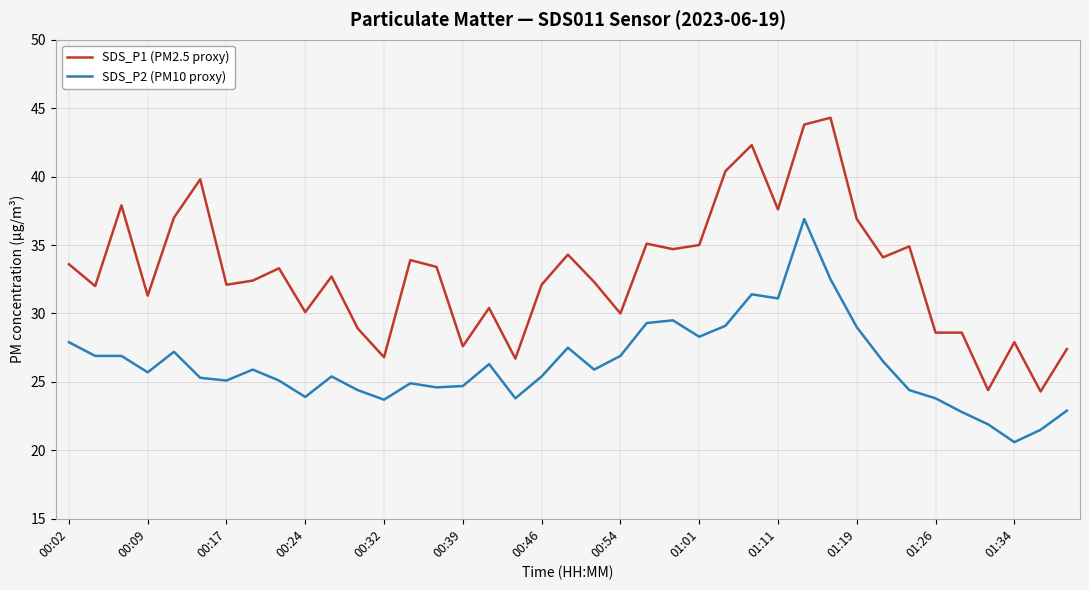

Rank the series by their maximum value, from highest to lowest.

SDS_P1 (PM2.5 proxy), SDS_P2 (PM10 proxy)